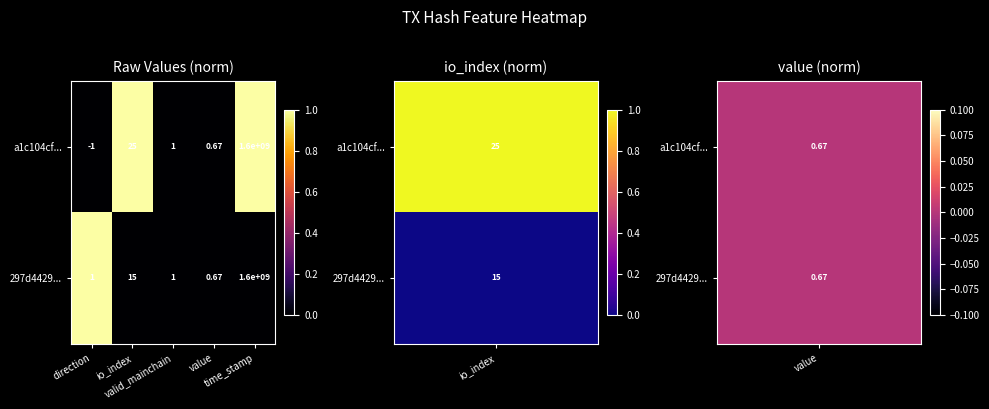

At which category does the chart reach its minimum across all series?

direction